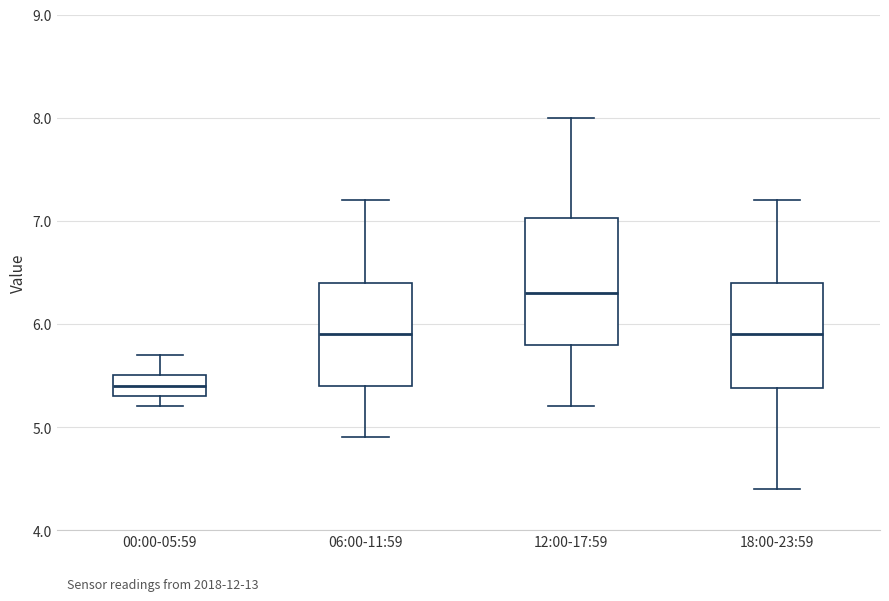

Reading left to right, transcribe this box plot: for each box, give where its median line is, the range the box spans, and where its two whiskers end, as read against the y-axis. The values are not printed on the chart, so give them approximately, as read against the axis.

00:00-05:59: median 5.4, box 5.3 to 5.5, whiskers 5.2 to 5.7
06:00-11:59: median 5.9, box 5.4 to 6.4, whiskers 4.9 to 7.2
12:00-17:59: median 6.3, box 5.8 to 7.0, whiskers 5.2 to 8.0
18:00-23:59: median 5.9, box 5.4 to 6.4, whiskers 4.4 to 7.2